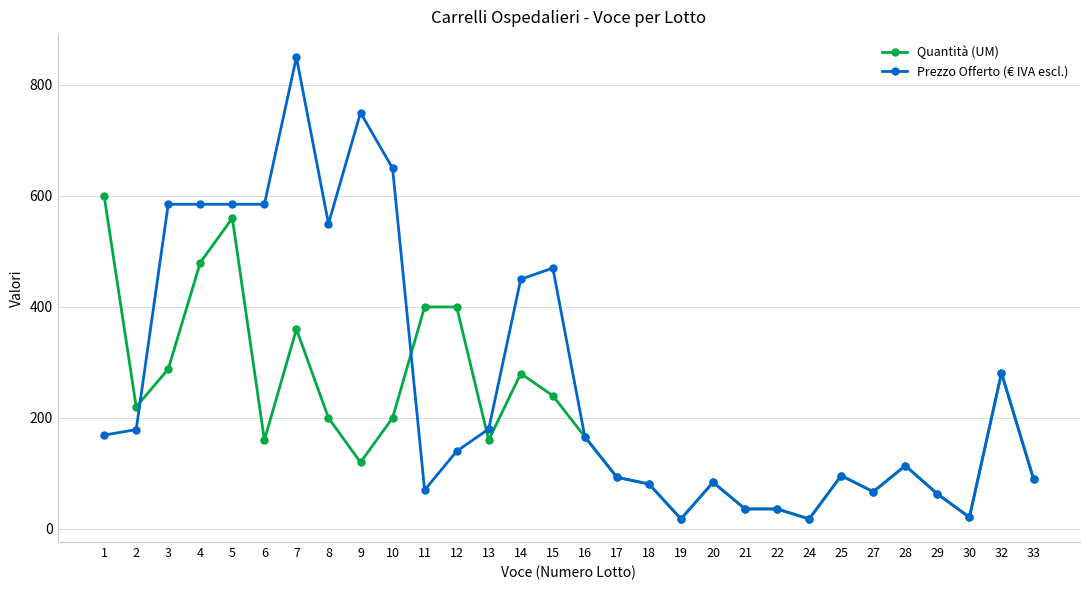

True or false: Prezzo Offerto (€ IVA escl.) has more than 2 points higher than both neighbors.

True